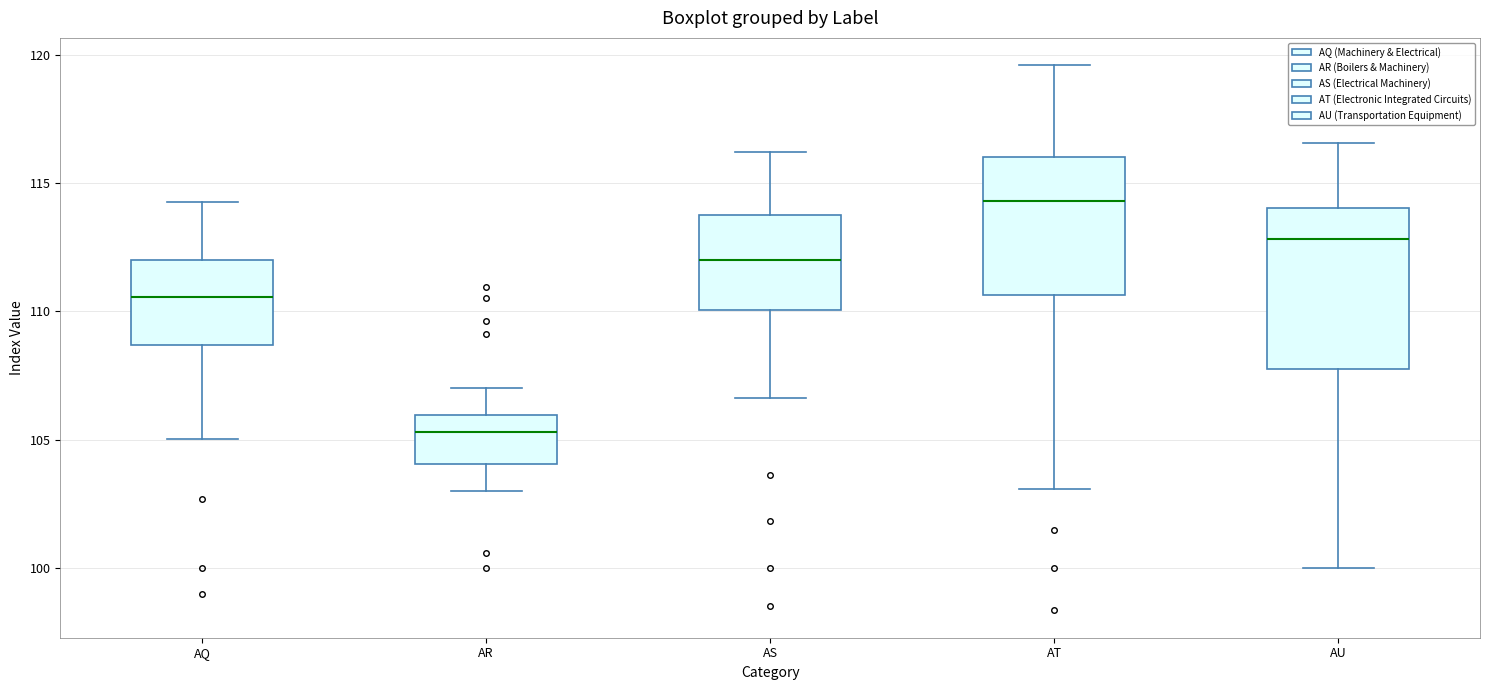

Which box's median line is the lowest?

AR